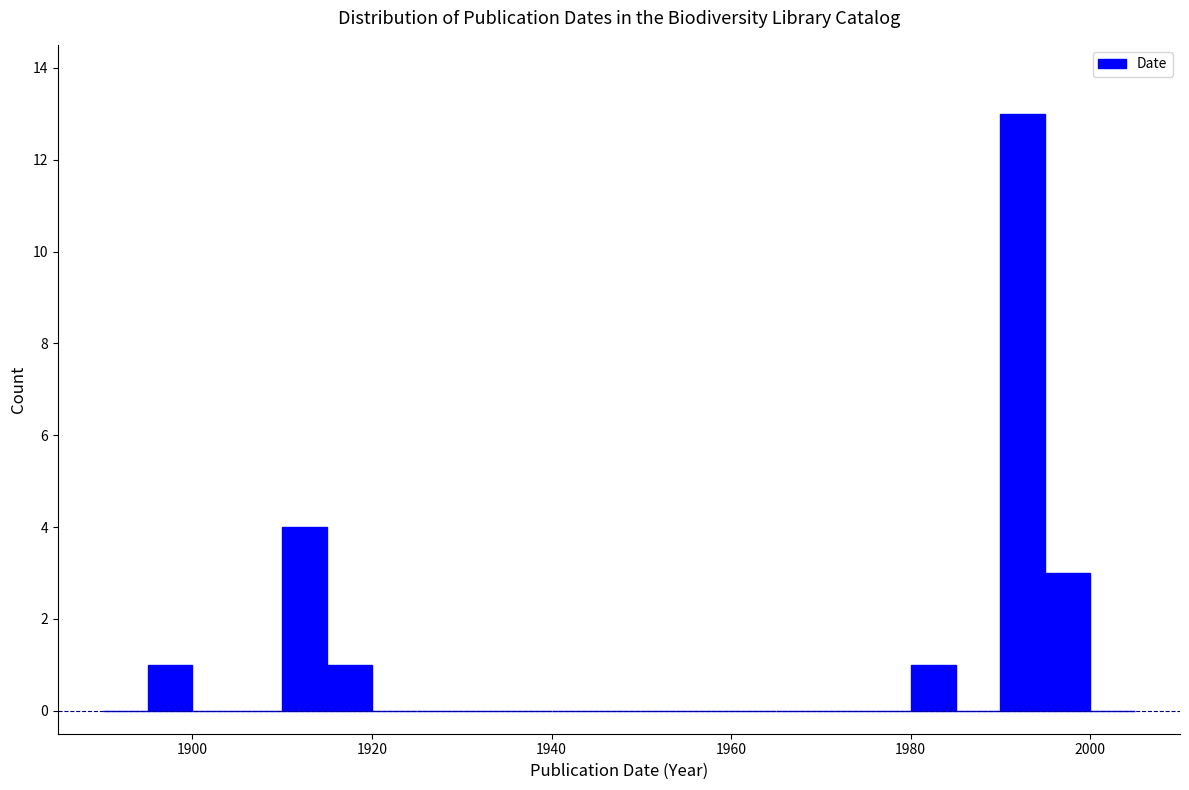

Read against the x-axis, roughly where is the centre of the tallest bar?

1992